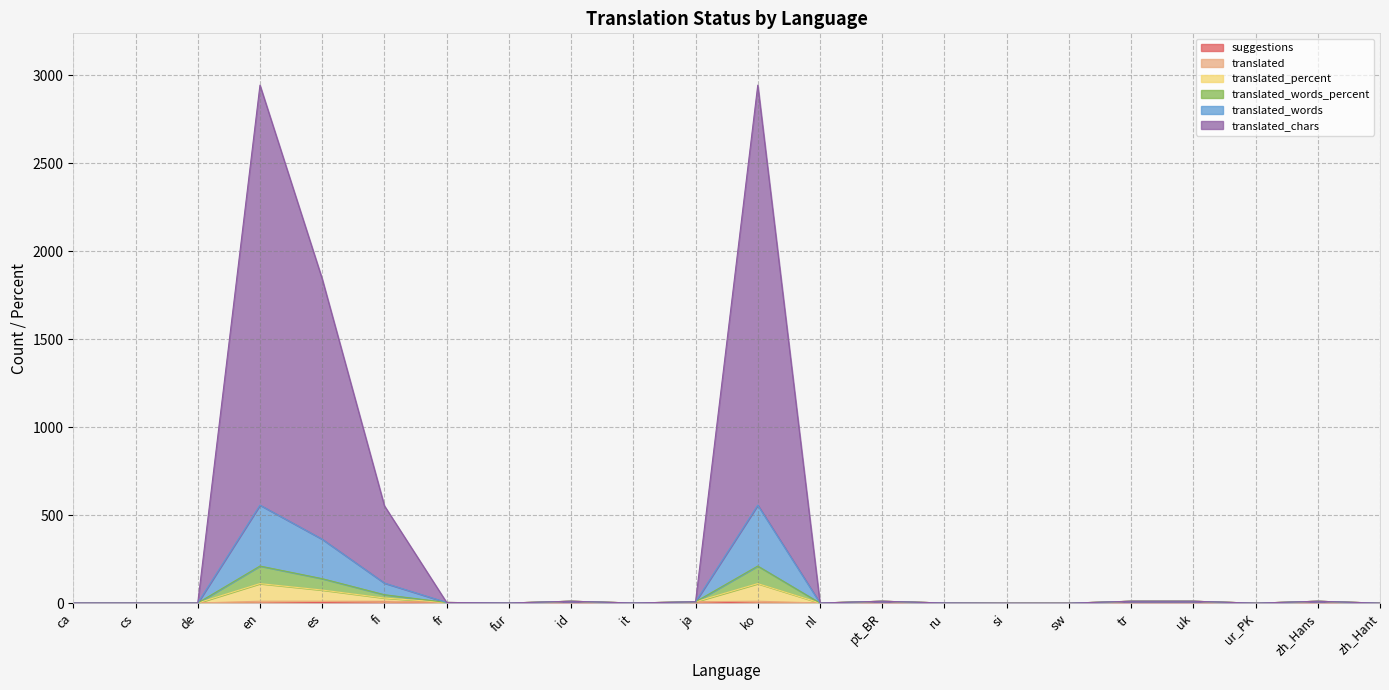

How many positive values does the translated_percent series have?

18